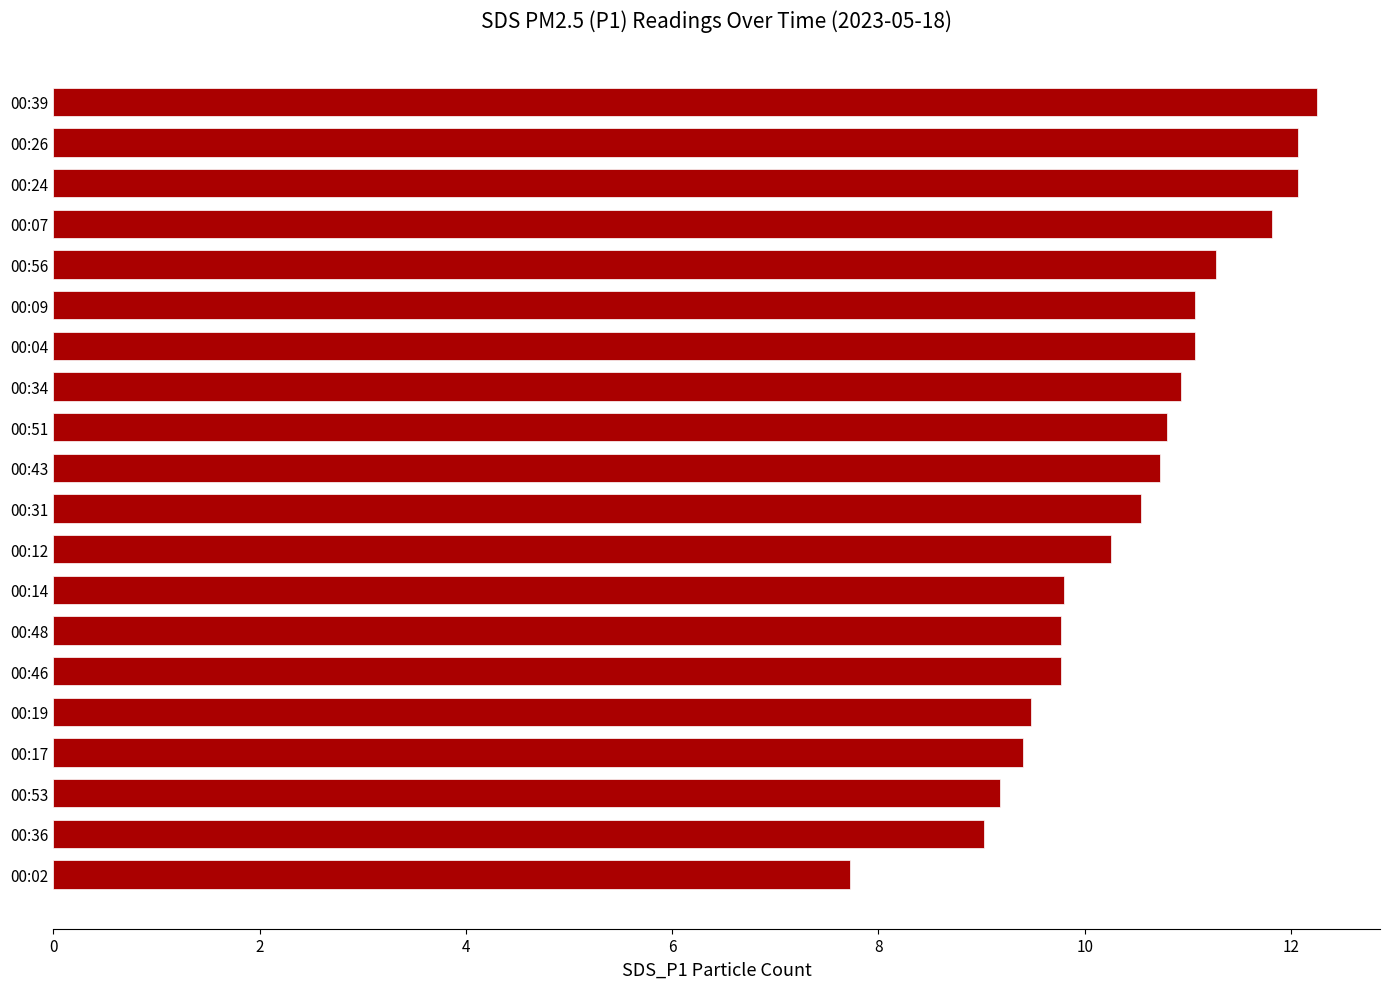

Where is the data nearest to the value 9?

00:36